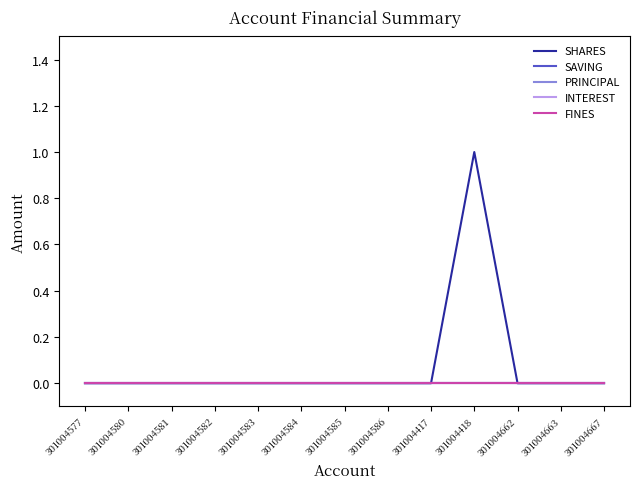

What is the label of the 1st point from the left?

301004577